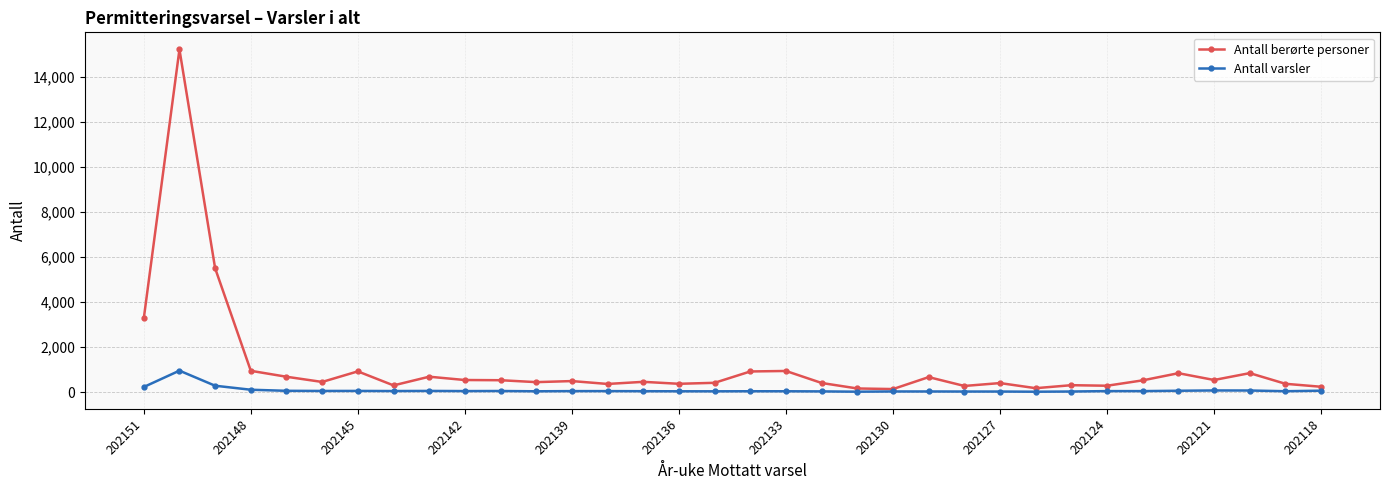

True or false: Antall varsler has more than 1 points higher than both neighbors.

True